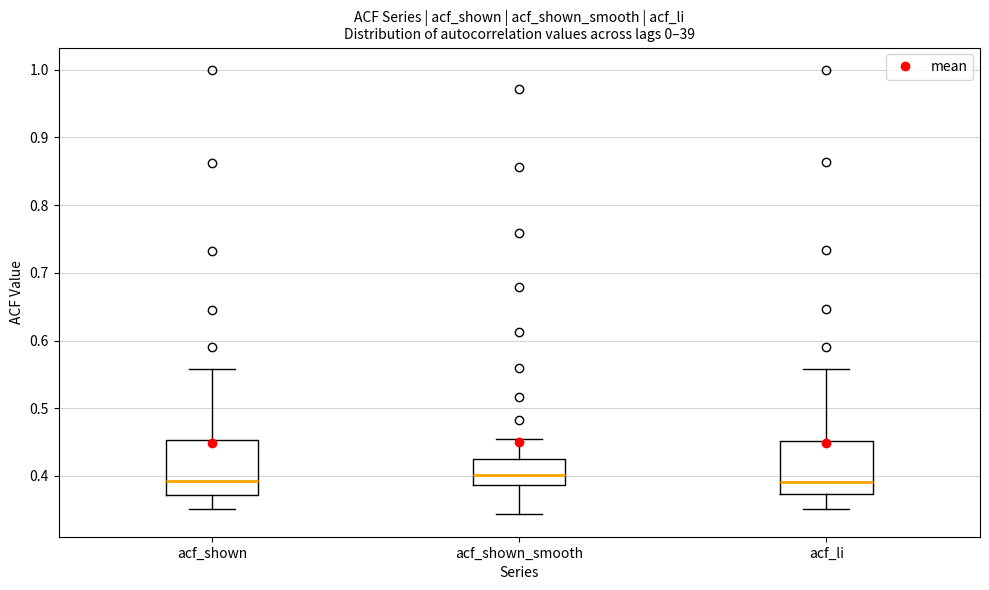

Reading left to right, transcribe this box plot: for each box, give where its median line is, the range the box spans, and where its two whiskers end, as read against the y-axis. The values are not printed on the chart, so give them approximately, as read against the axis.

acf_shown: median 0.39, box 0.37 to 0.45, whiskers 0.35 to 0.56
acf_shown_smooth: median 0.40, box 0.39 to 0.42, whiskers 0.34 to 0.46
acf_li: median 0.39, box 0.37 to 0.45, whiskers 0.35 to 0.56